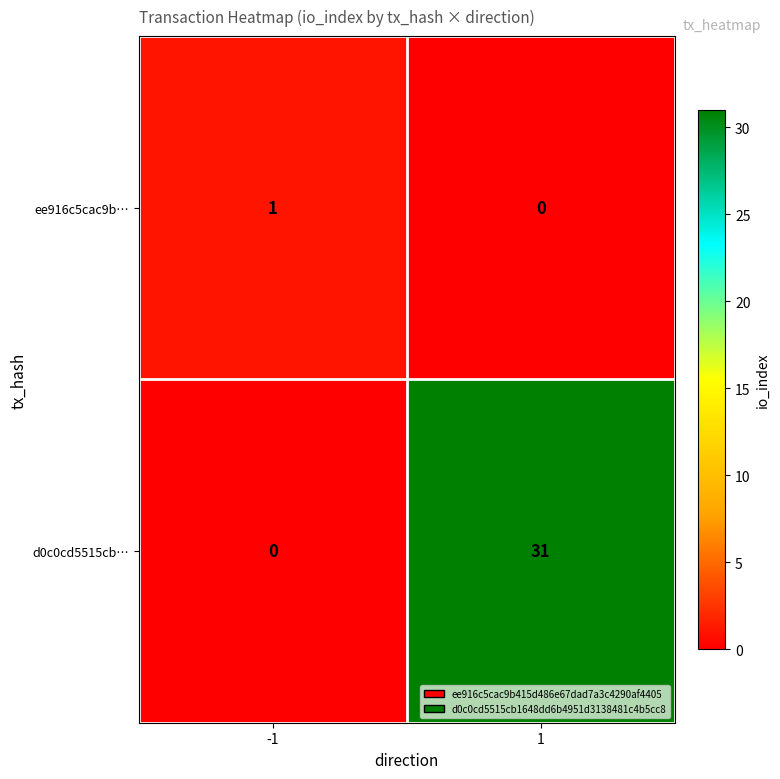

What is the total value across all series at -1?

1